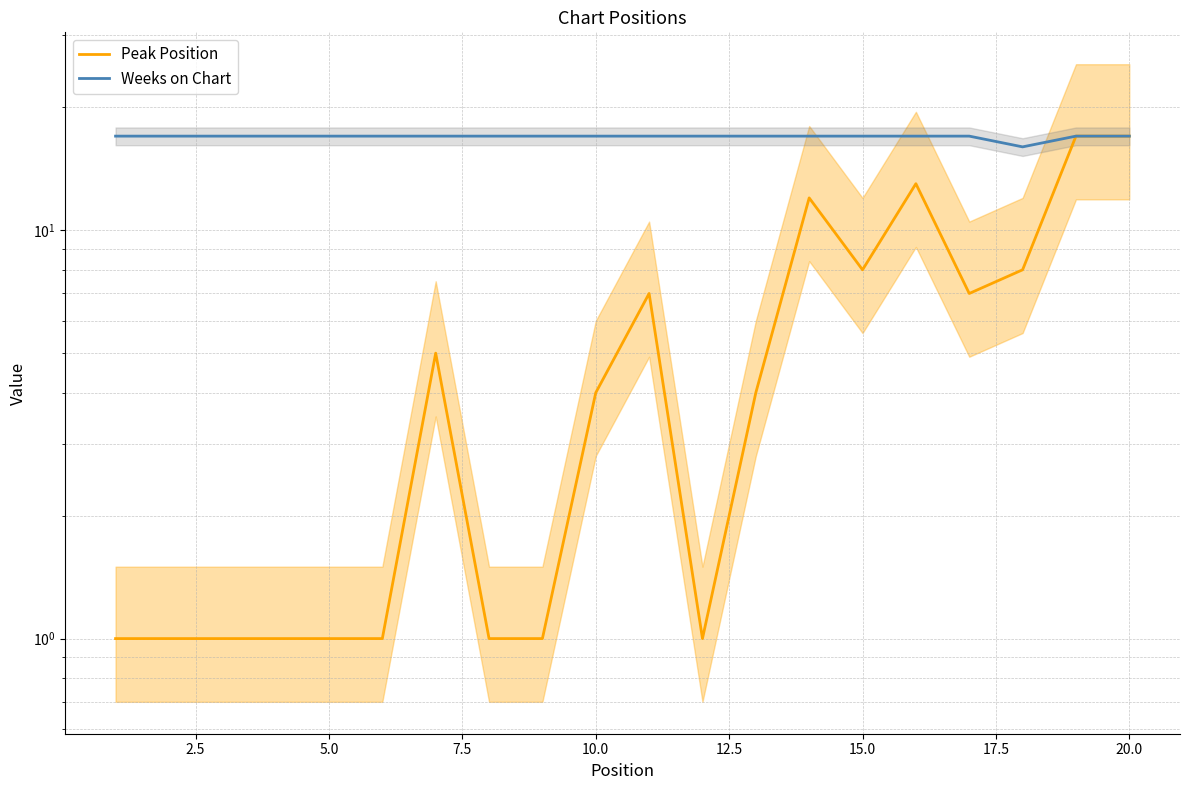

How many lines are shown in the chart?

2